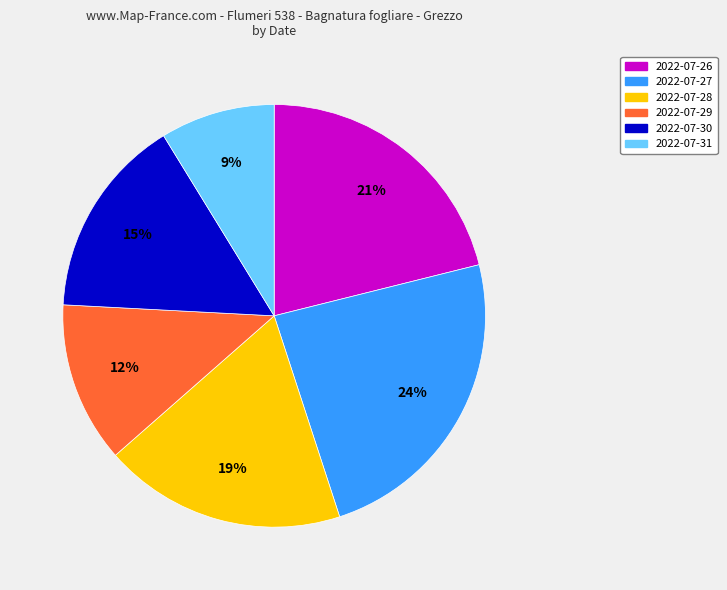

To the nearest percent, what is the difference between the largest and smallest slice percentages?

15%